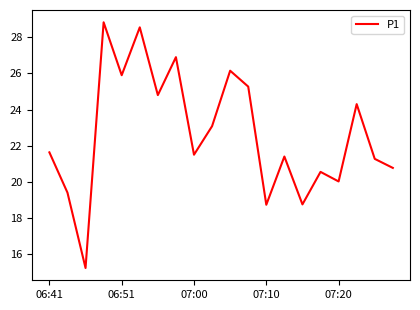

What is the difference between the maximum and minimum values?

13.6